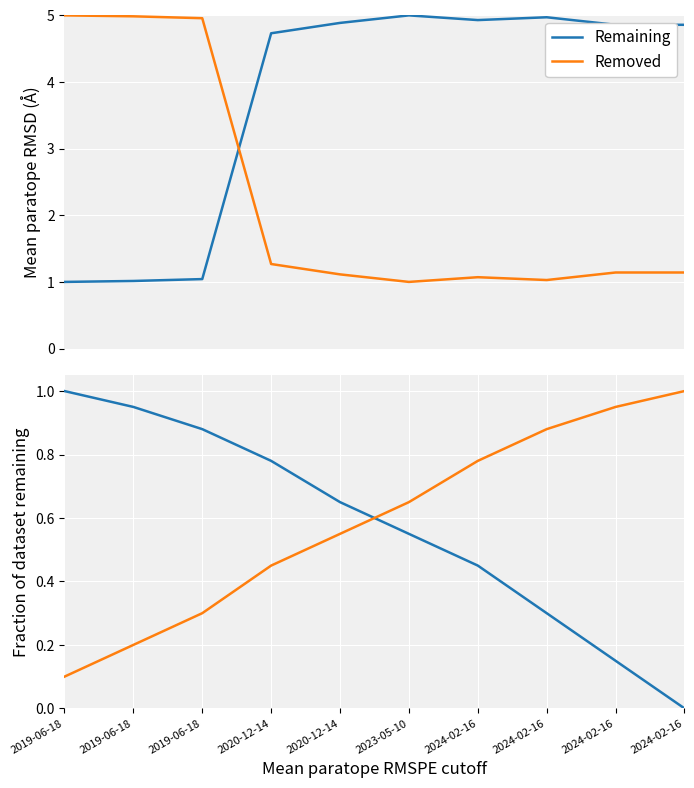

How many intersections are there between Removed and Remaining?

1